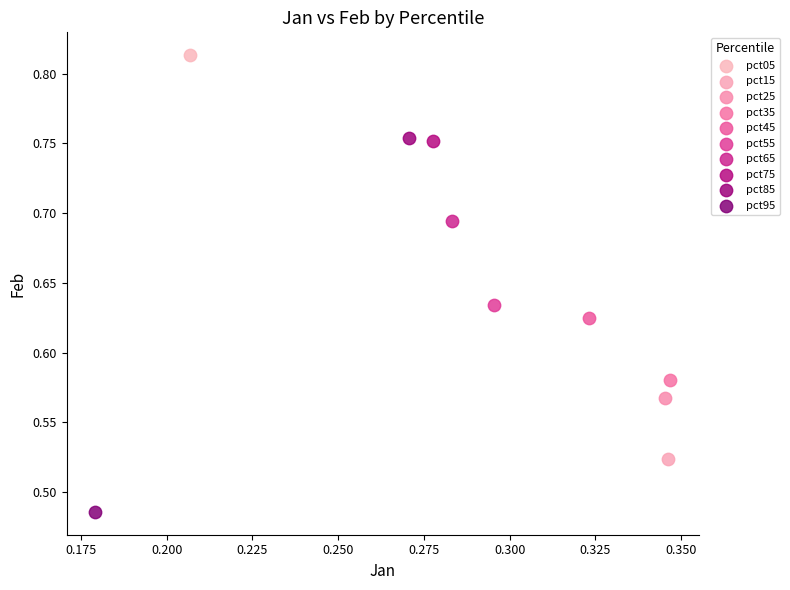

What are all the series names shown in the legend?

pct05, pct15, pct25, pct35, pct45, pct55, pct65, pct75, pct85, pct95